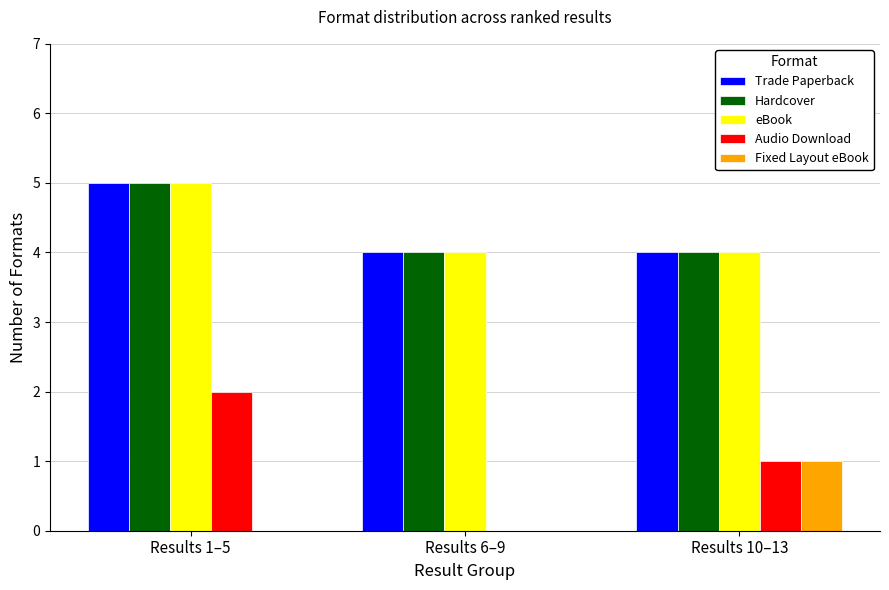

How many groups of bars are there?

3